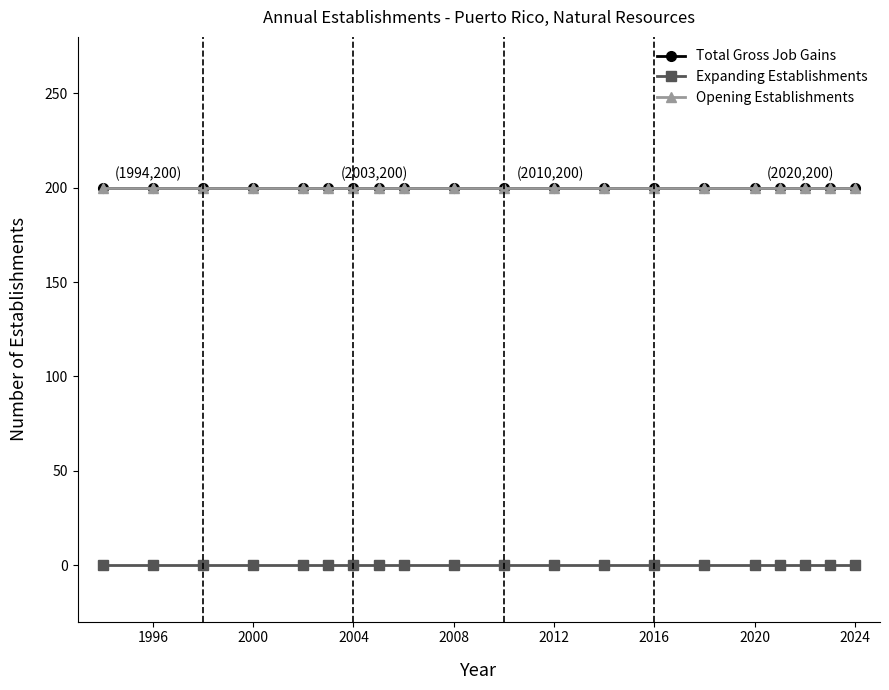

Is this an area chart (filled region under the line)?

No